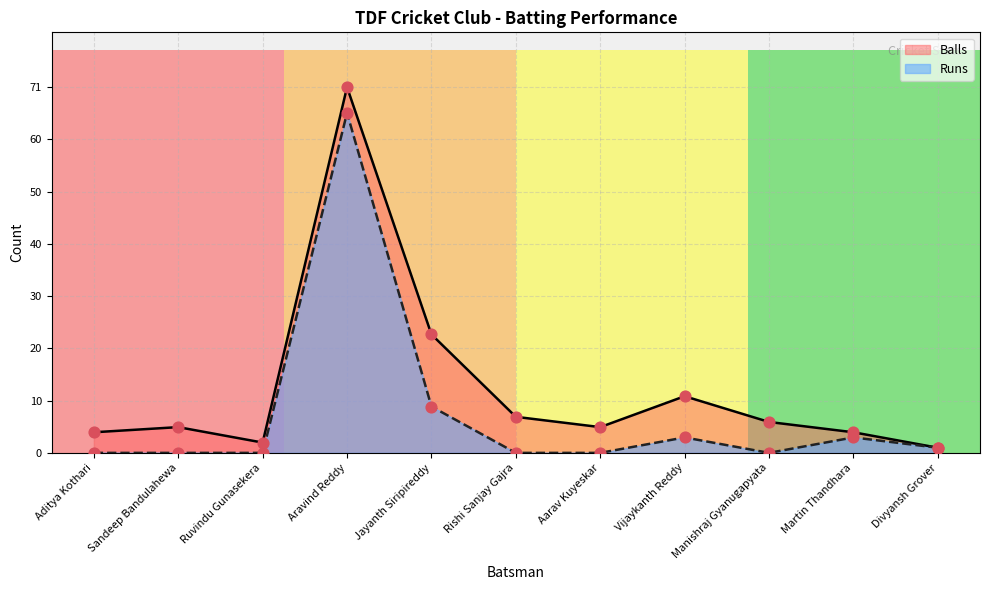

Which series has the widest spread of Y values?

Balls